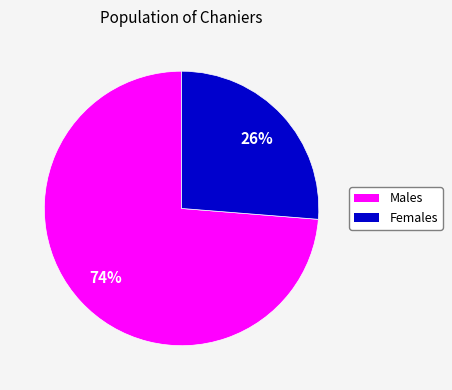

Is there any slice that represents more than half of the pie?

Yes